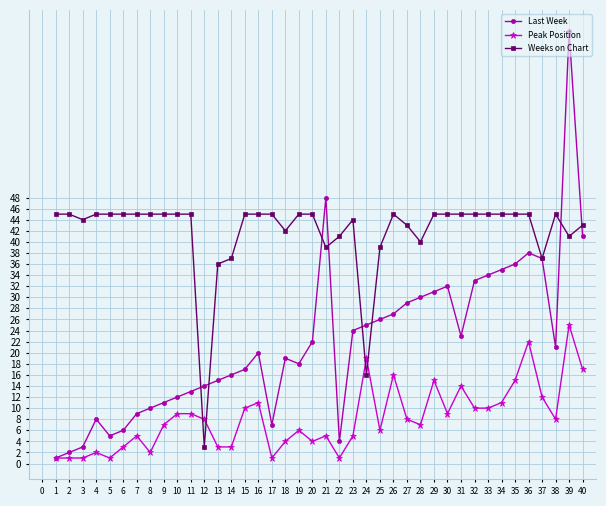

At how many categories does at least one series exceed 71?

1